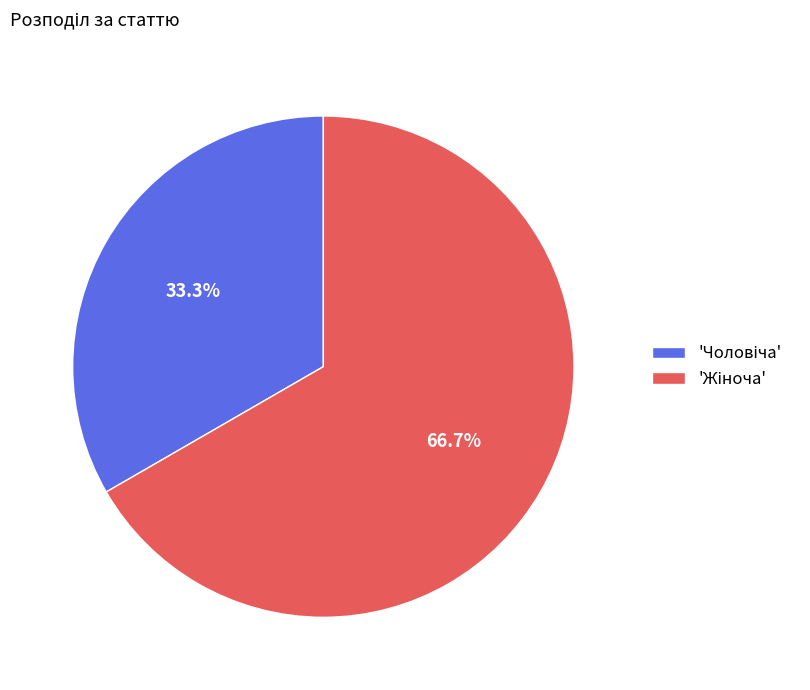

To the nearest percent, what is the average slice percentage?

50%